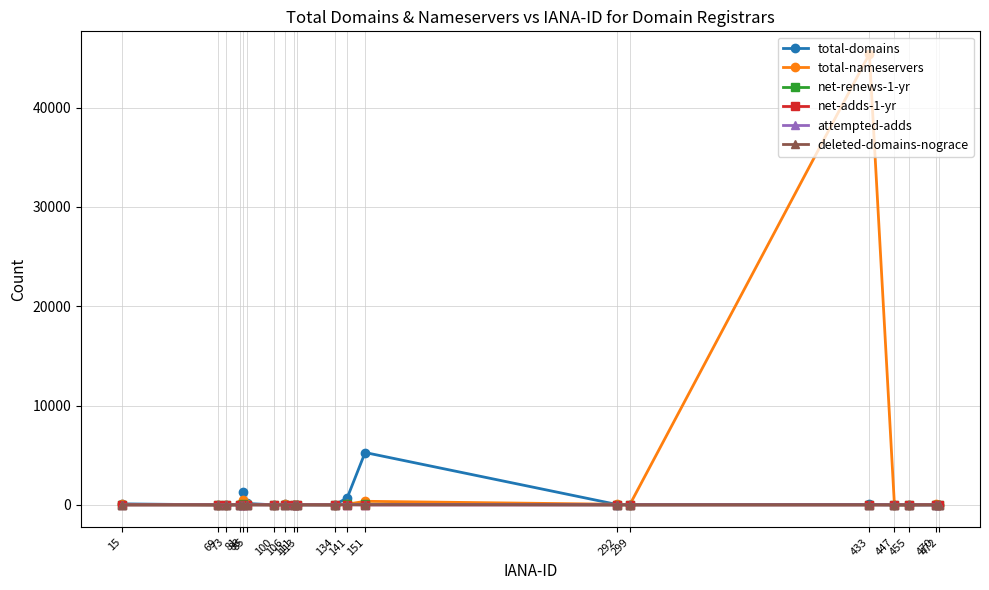

What are all the series names shown in the legend?

total-domains, total-nameservers, net-renews-1-yr, net-adds-1-yr, attempted-adds, deleted-domains-nograce